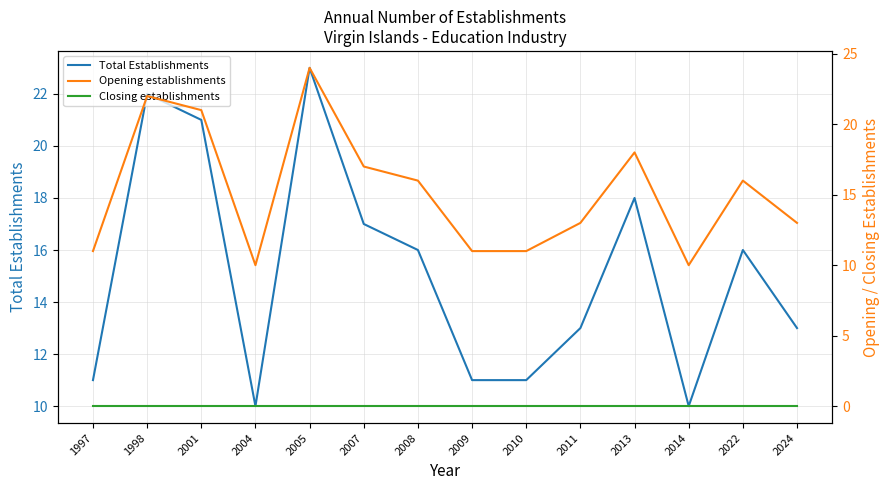

The Total Establishments series shows 16 at 2014. True or false?

False